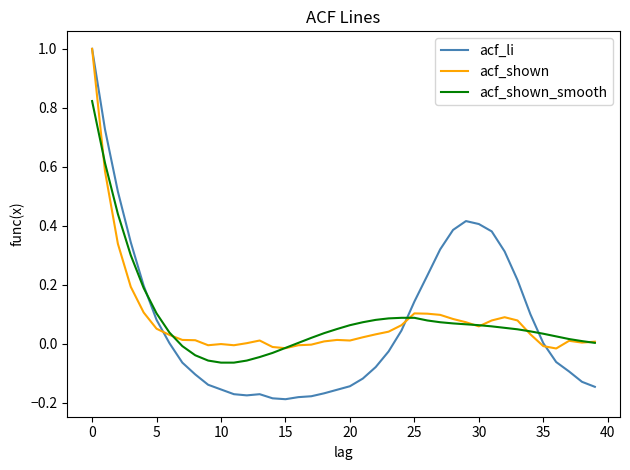

What is the maximum value shown in the chart?

1.0